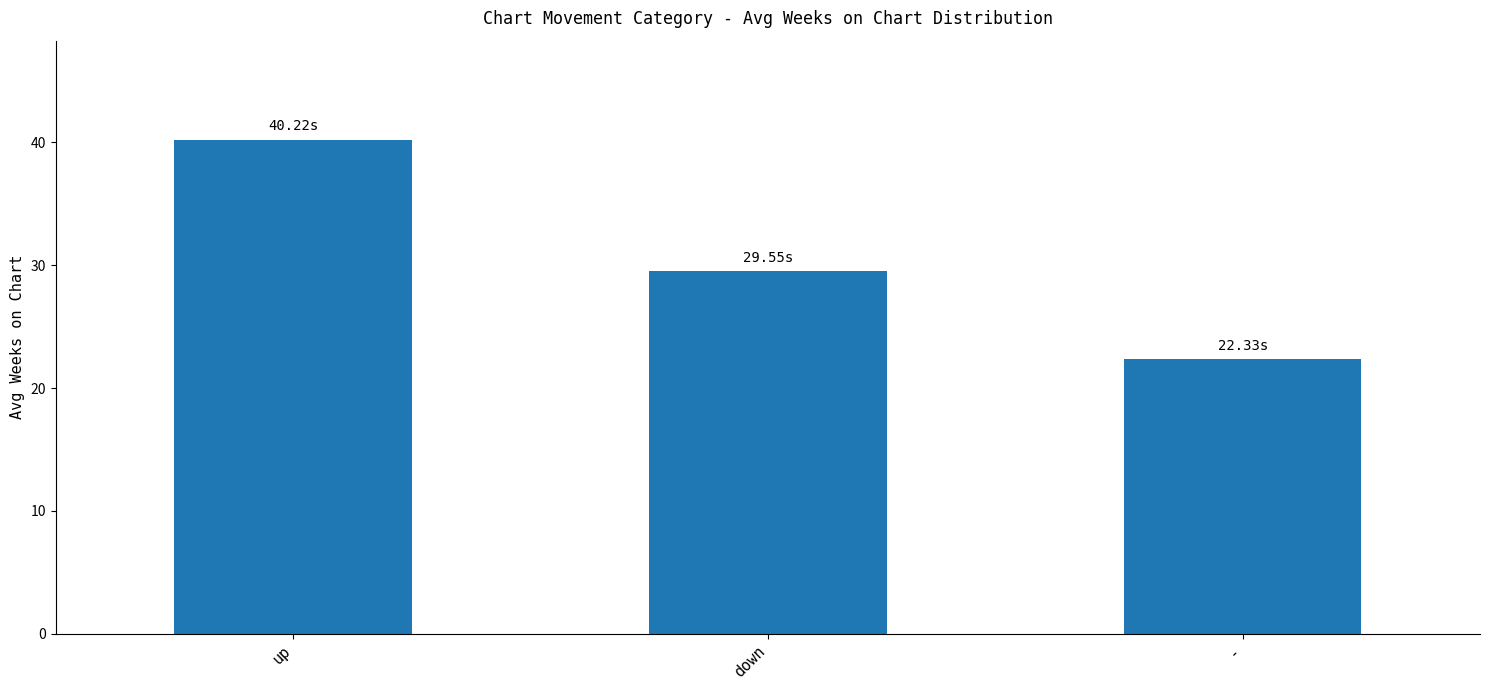

Is it true that the value at - is 22.3?

True